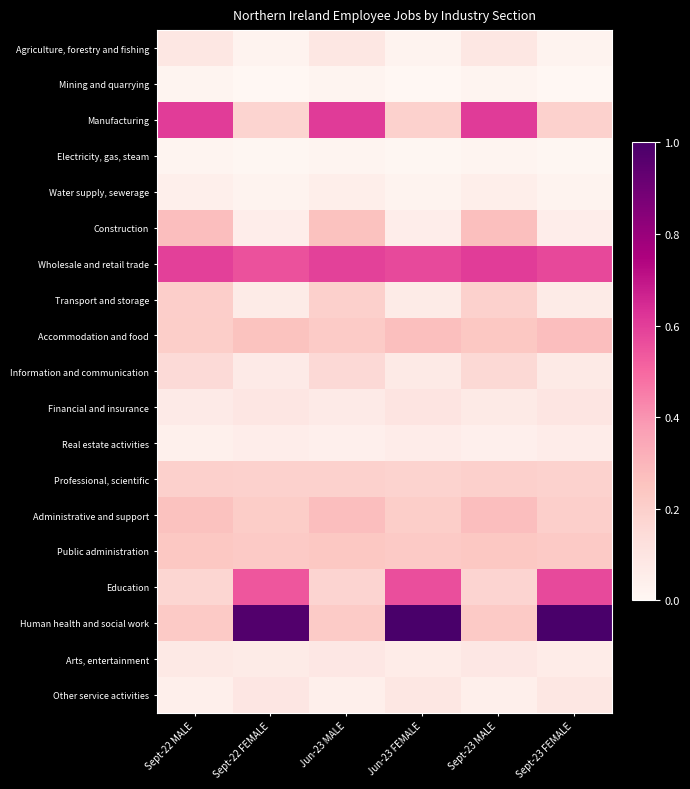

Which has a higher value, Sept-23 FEMALE or Sept-22 MALE?

Sept-22 MALE